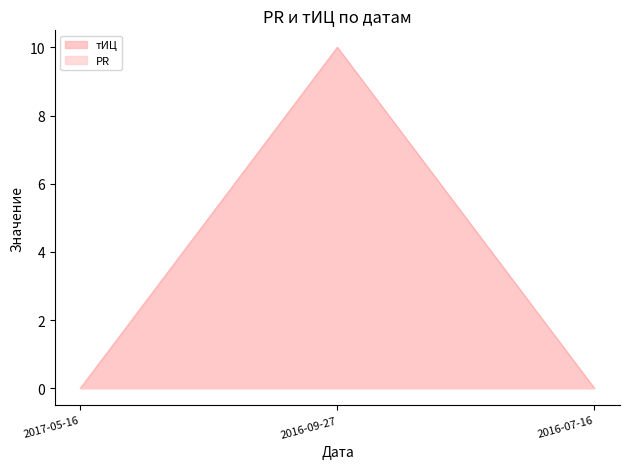

Reading left to right, what are all the values shown in this chart?

0	10	0